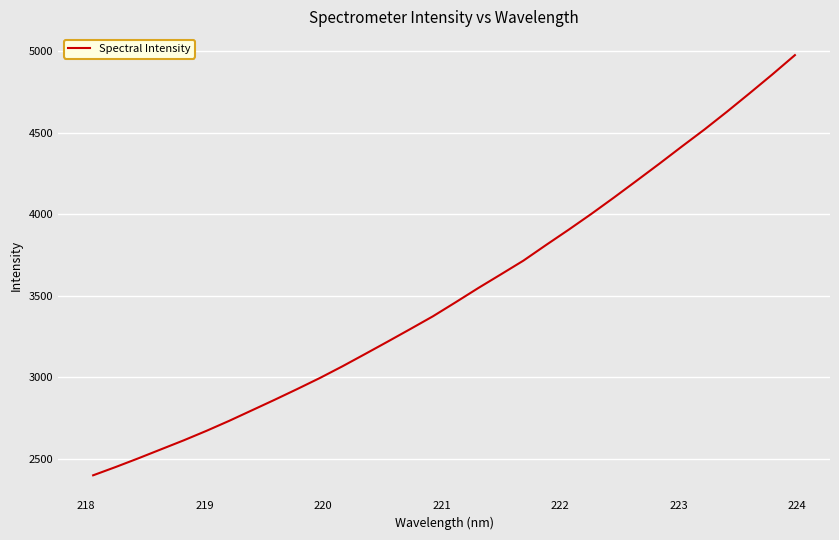

What is the maximum value shown in the chart?

4977.3